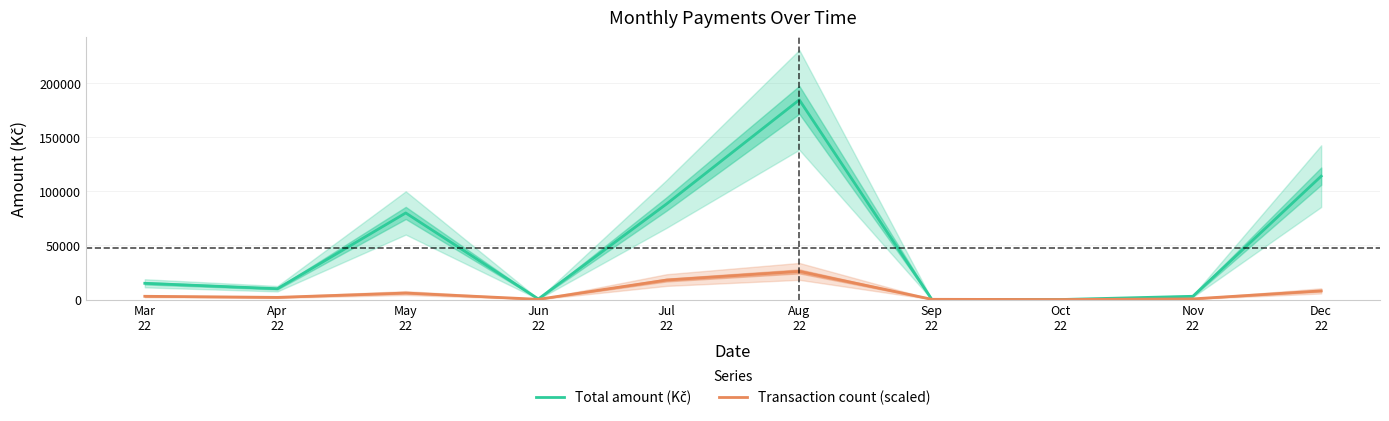

How many interior local valleys does the Transaction count (scaled) series have?

3